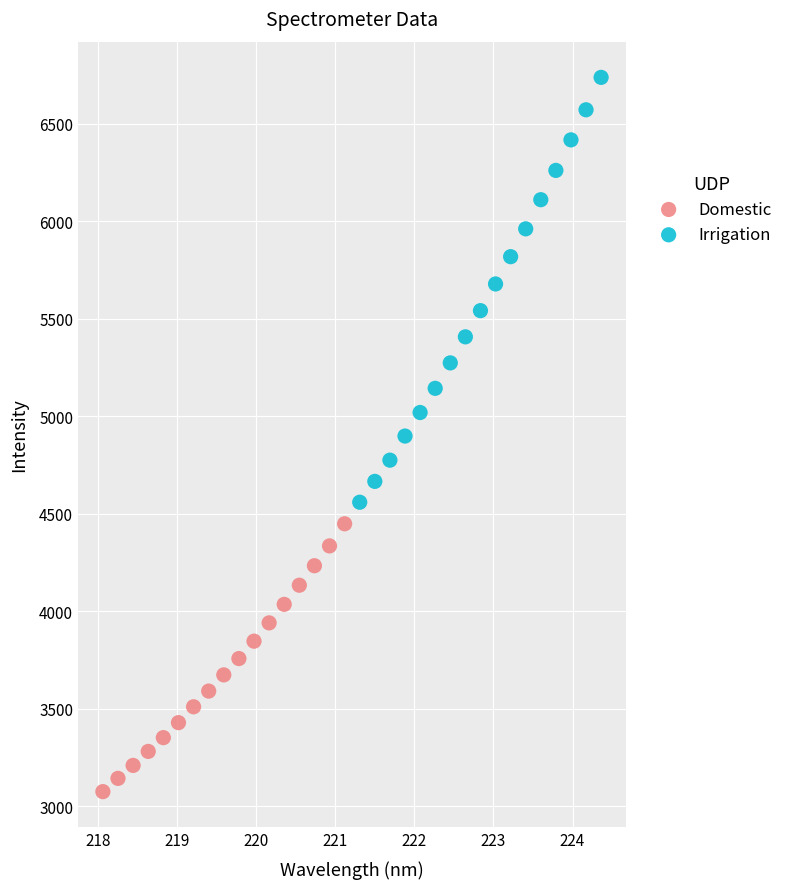

Which series has the widest spread of Y values?

Irrigation